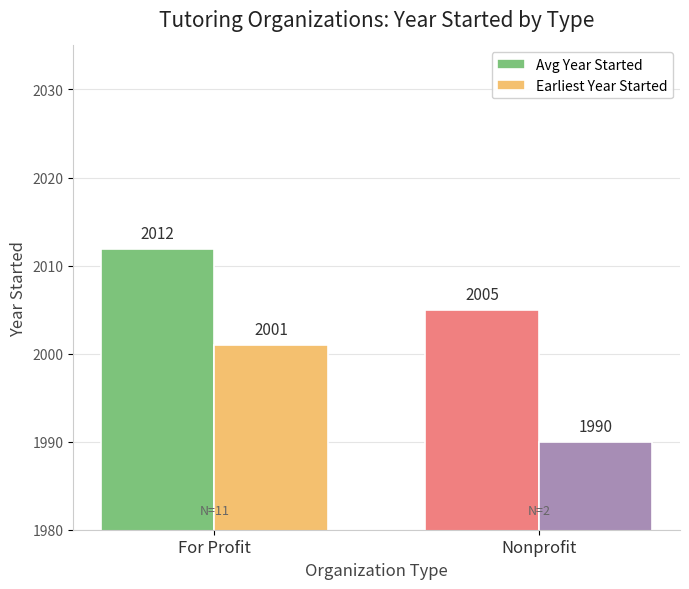

The value of Avg Year Started at For Profit is 2011.9. True or false?

True